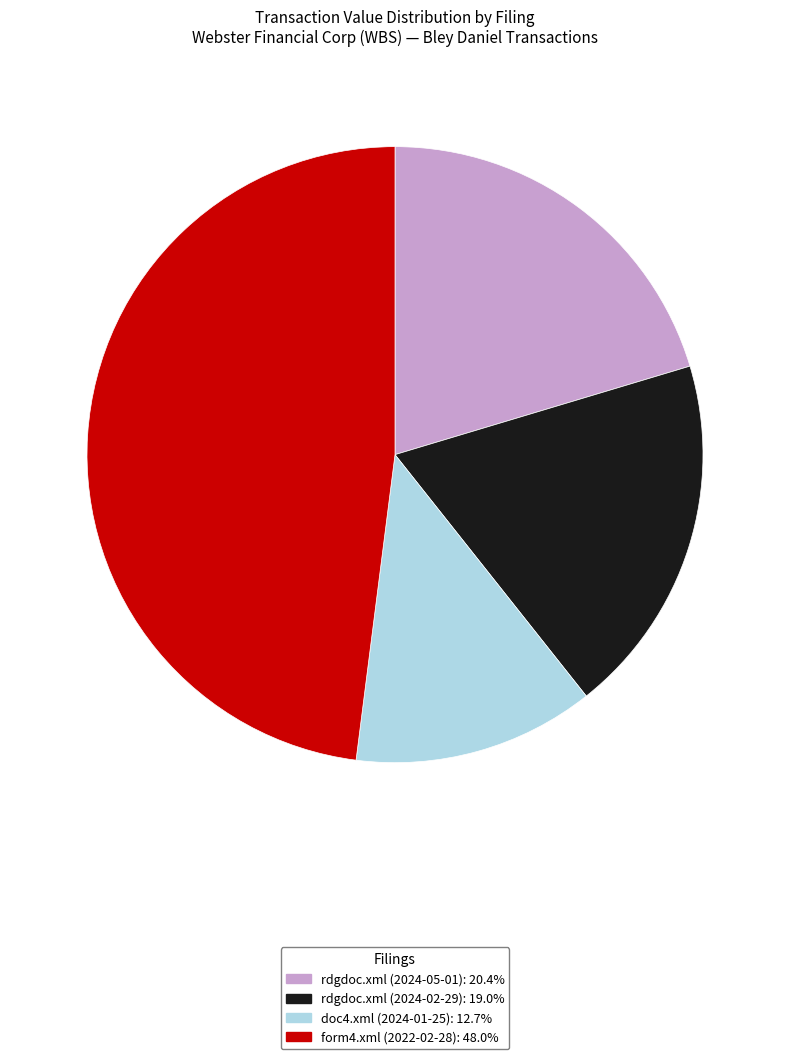

Which has a higher value, rdgdoc.xml (2024-02-29) or rdgdoc.xml (2024-05-01)?

rdgdoc.xml (2024-05-01)